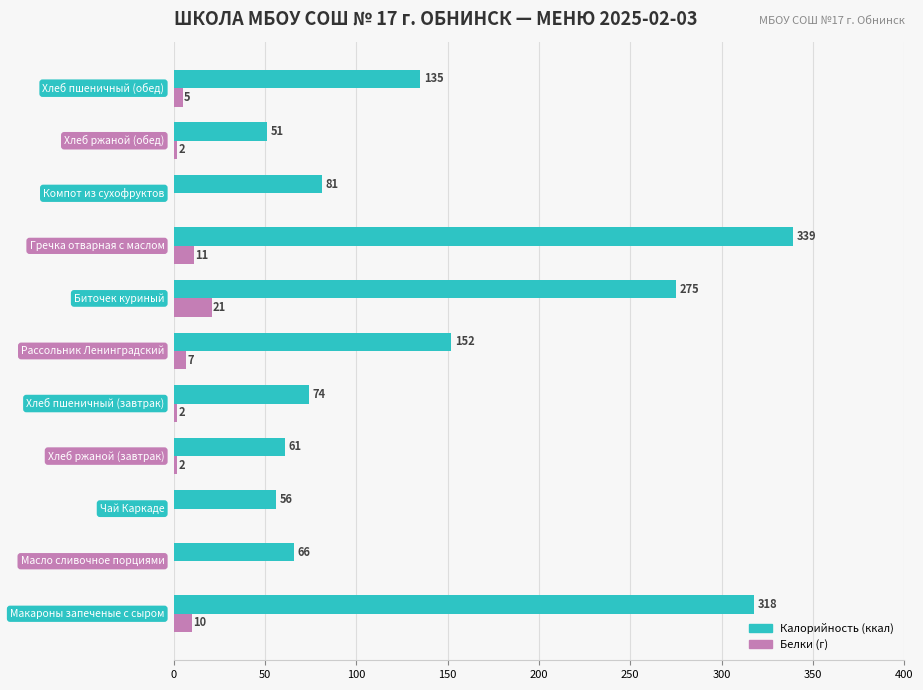

What is the greatest value displayed?

339